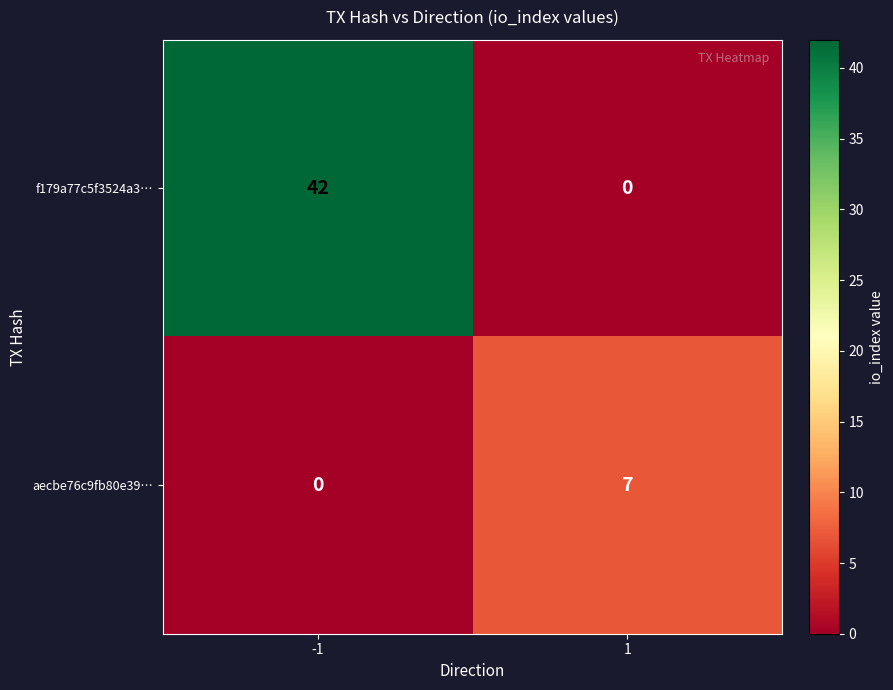

At which category is the sum across all series the highest?

-1